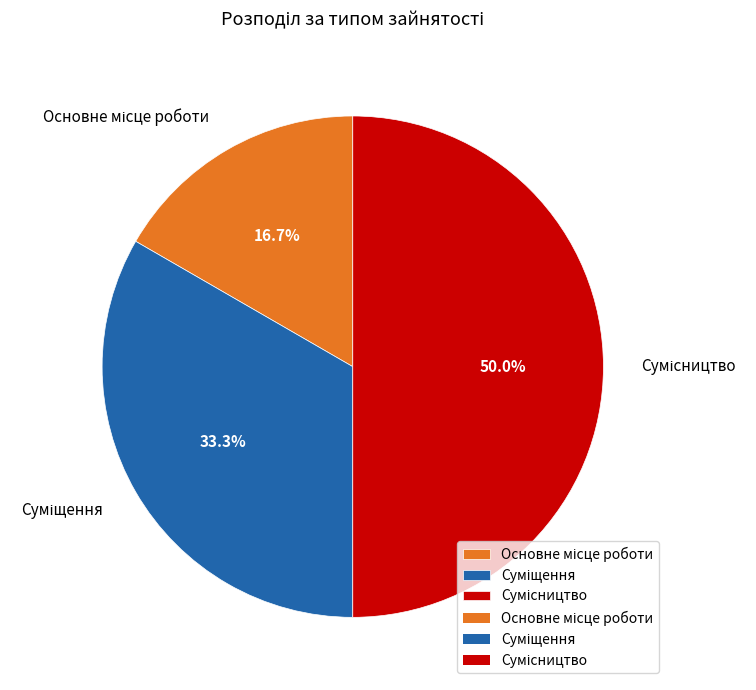

True or false: Основне місце роботи accounts for 32% of the total.

False